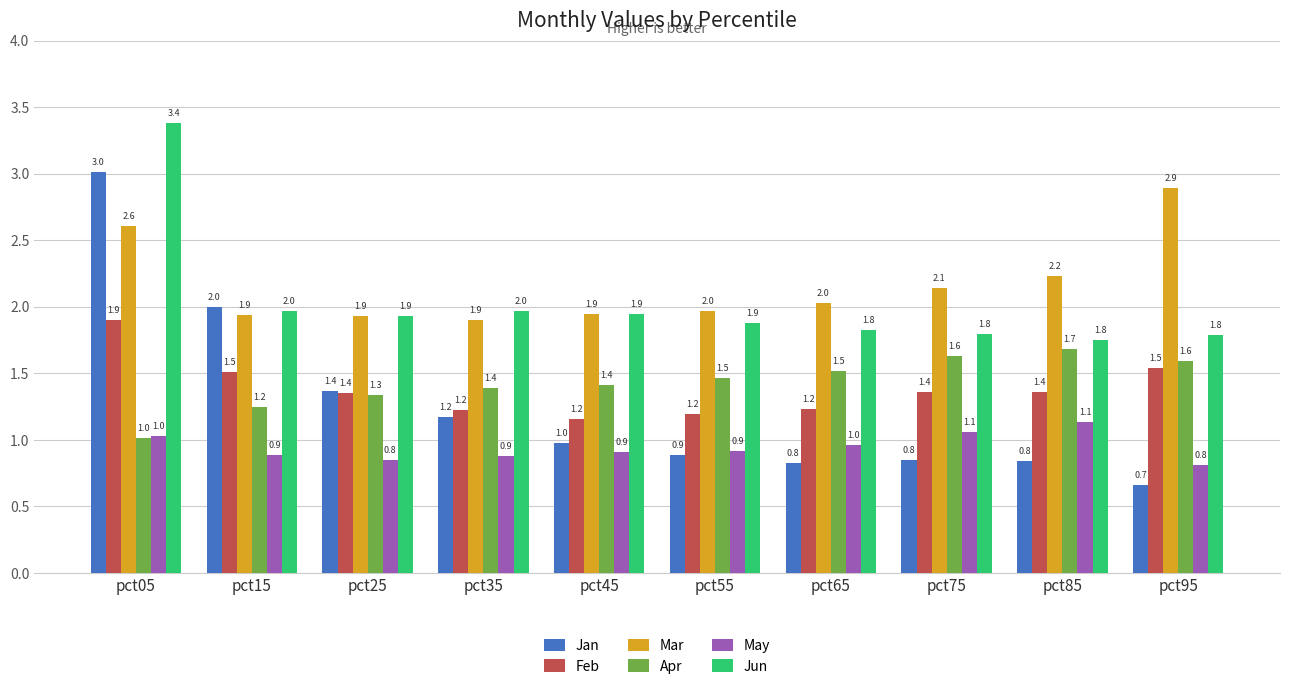

At pct75, list the series in order from smallest to largest.

Jan, May, Feb, Apr, Jun, Mar